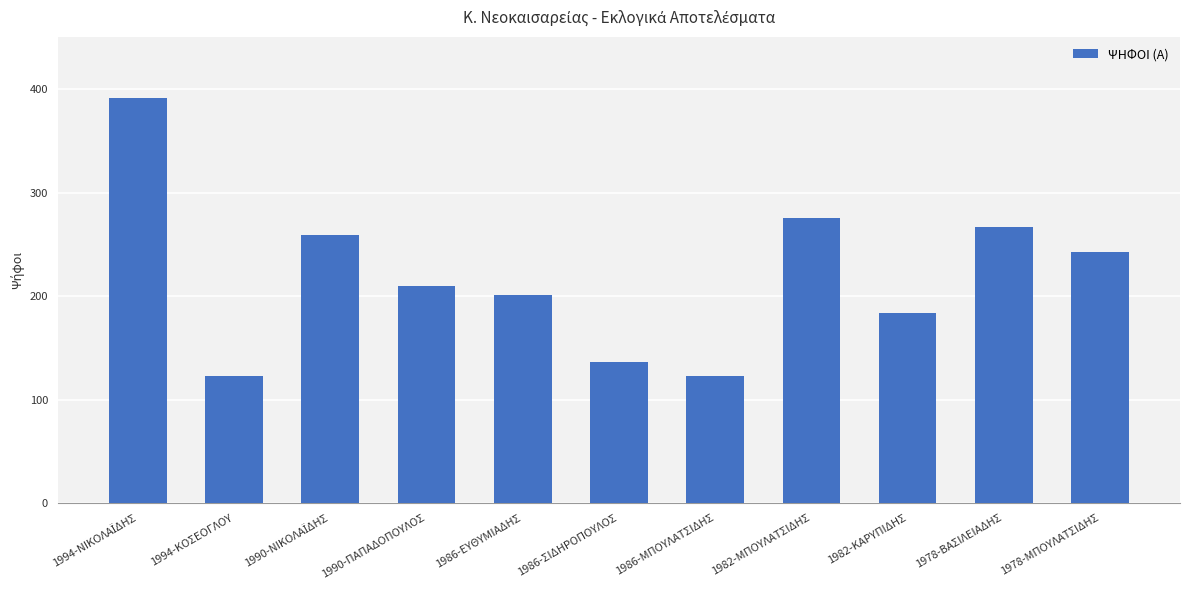

What is the value of the 11th bar from the left?

243